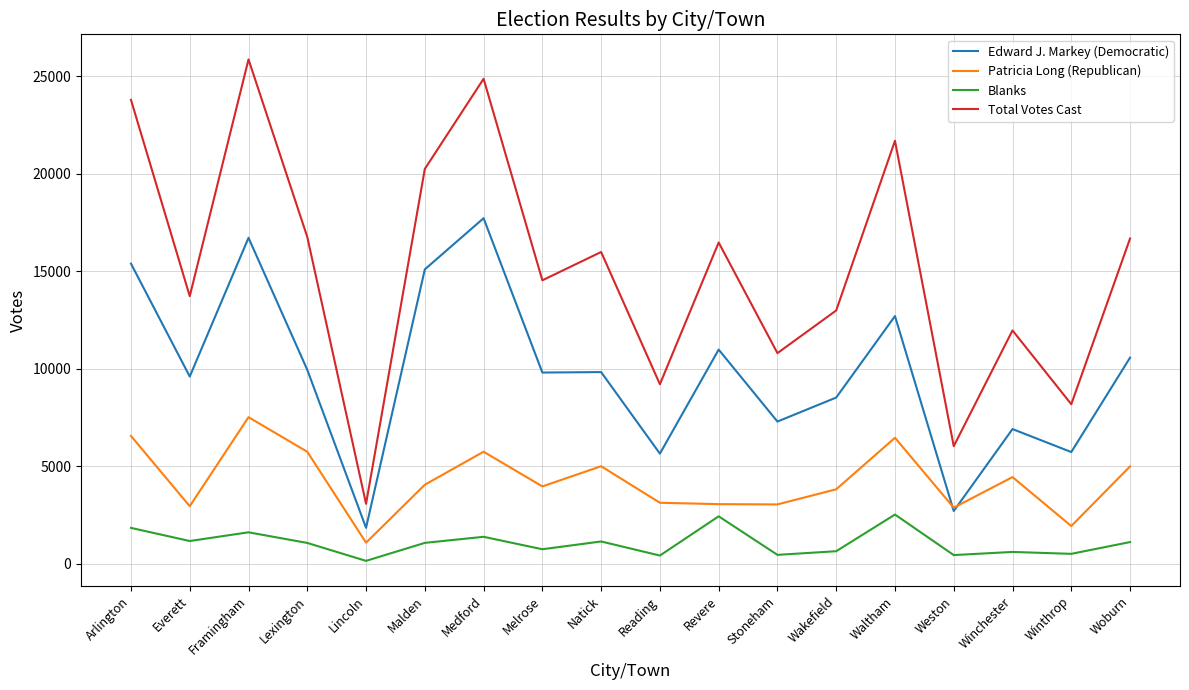

Does the chart display data point markers on the line(s)?

No